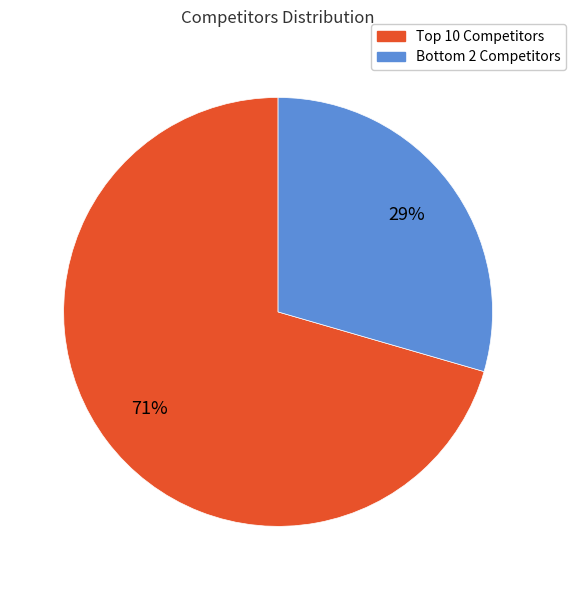

Rank the categories by value from highest to lowest.

Top 10 Competitors, Bottom 2 Competitors